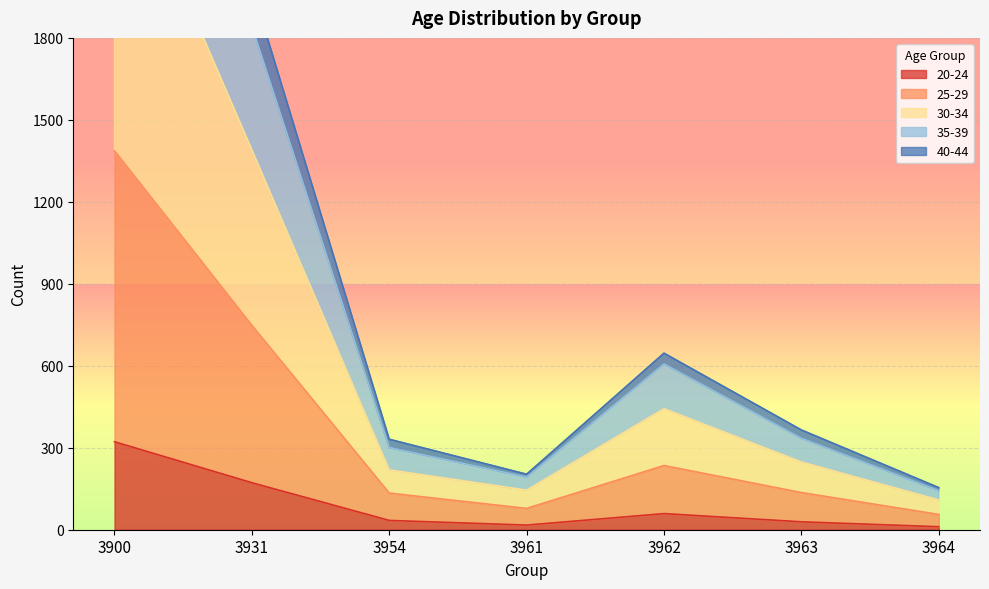

True or false: 30-34 has a value of 443 at 3962.

True